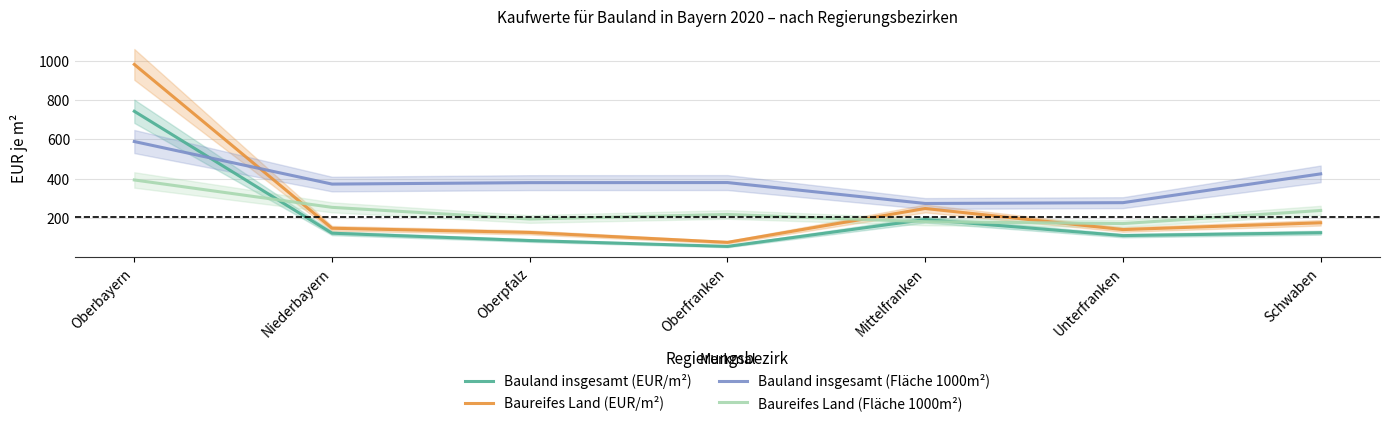

What is the minimum value shown in the chart?

54.9